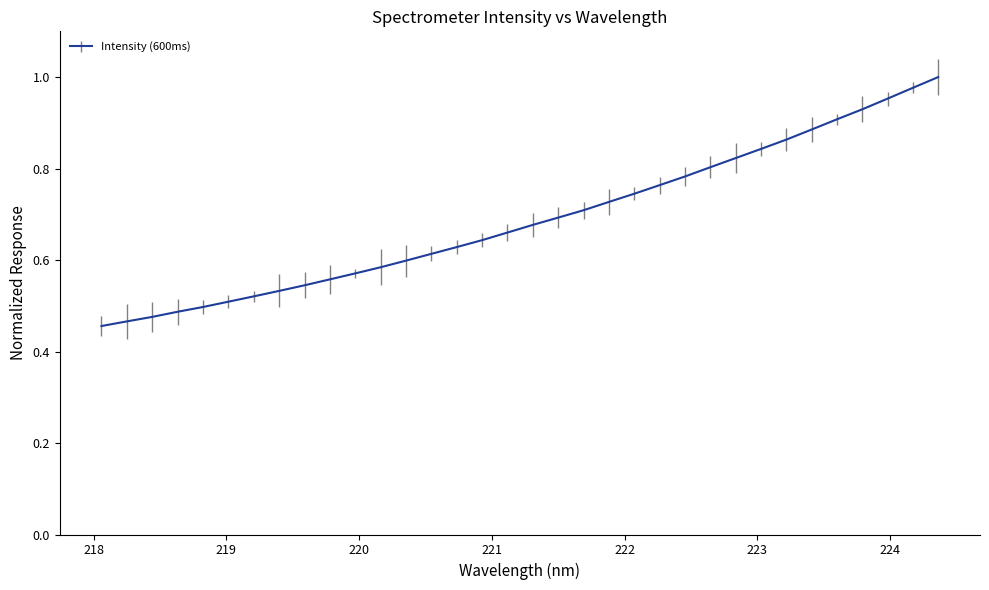

How many lines are shown in the chart?

1